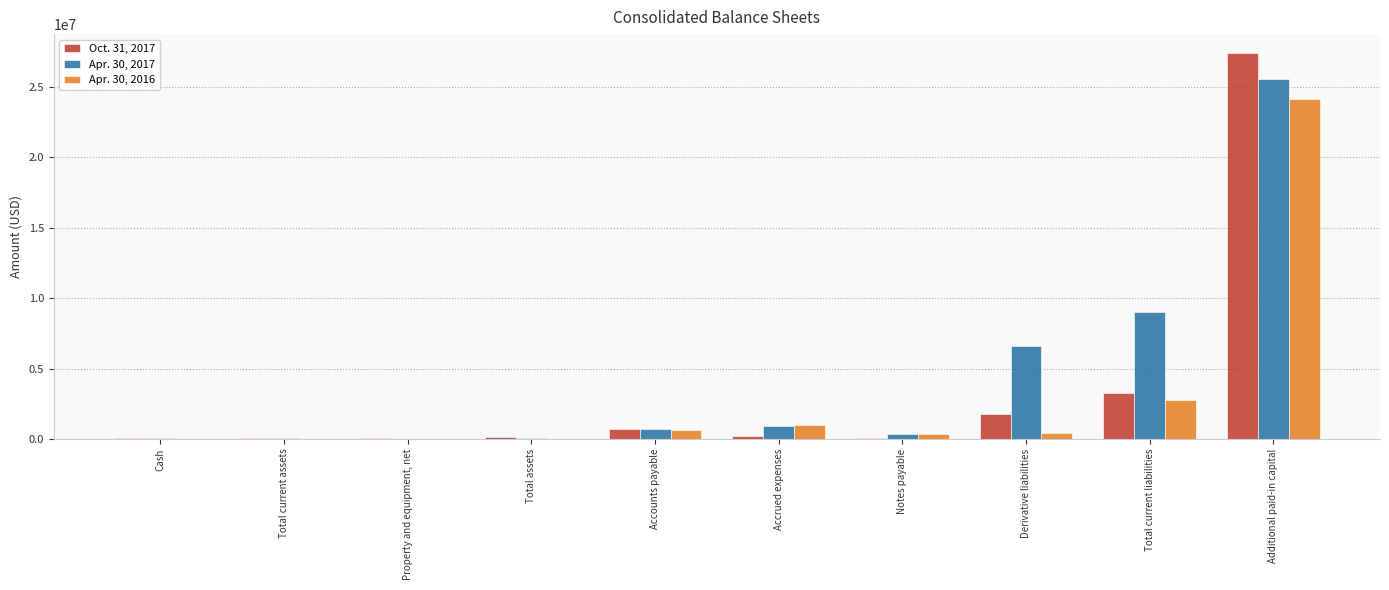

At which category is the sum across all series the highest?

Additional paid-in capital